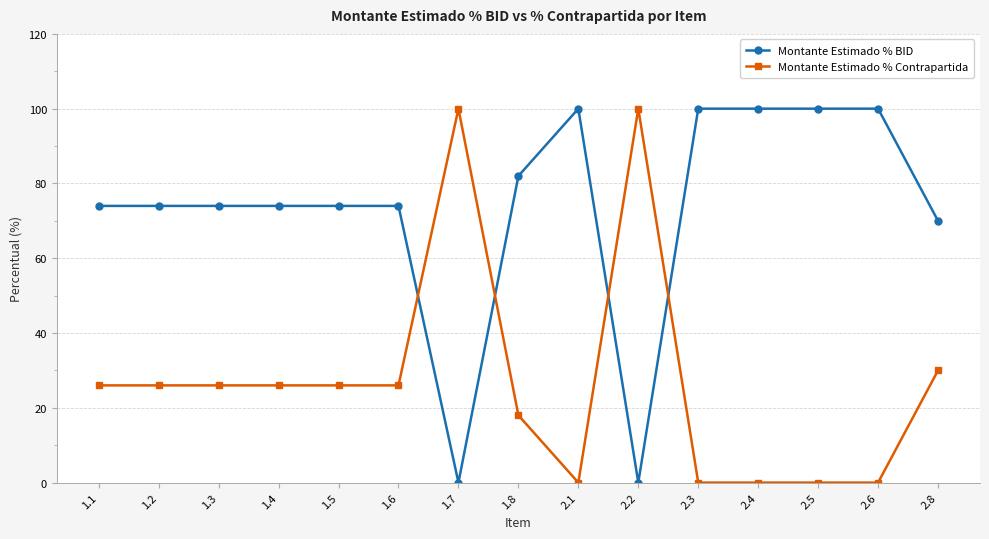

What is the sum of the Montante Estimado % BID values at 1.8 and 2.3?

182